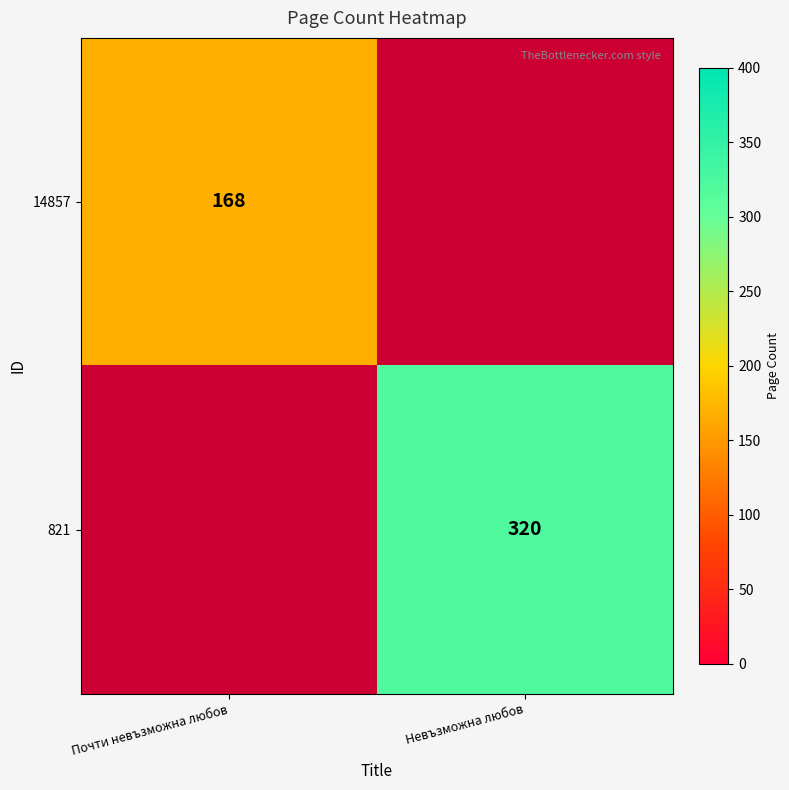

The value of 14857 at Почти невъзможна любов is 168. True or false?

True